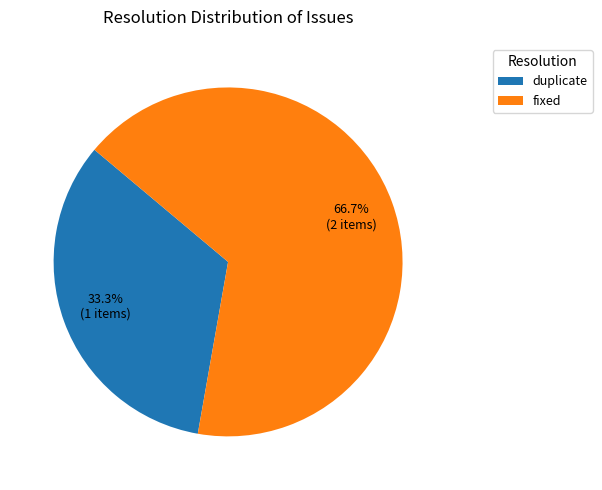

Which slice is the smallest?

duplicate